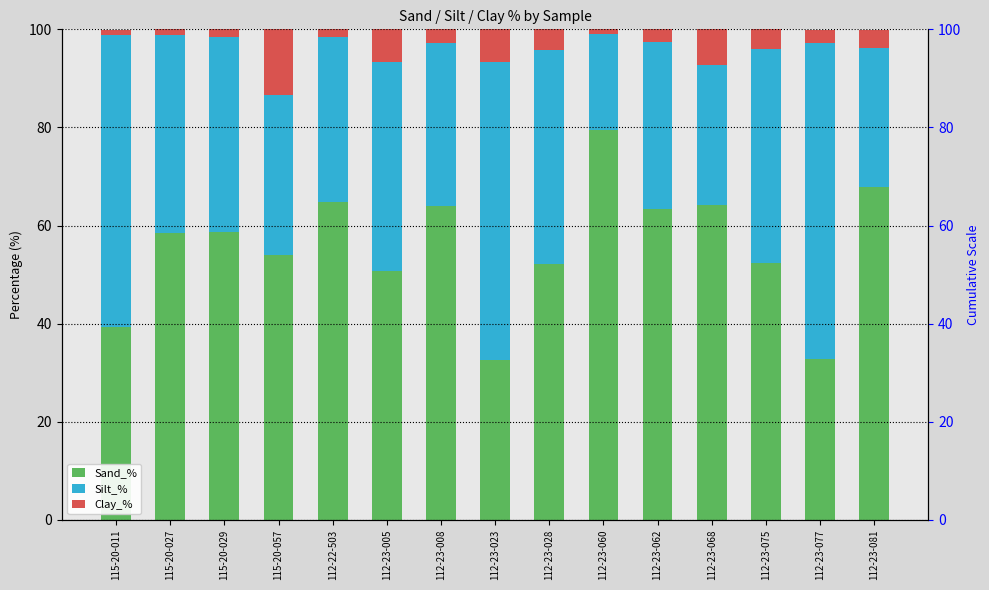

Rank the series at 112-23-005 from highest to lowest value.

Sand_%, Silt_%, Clay_%